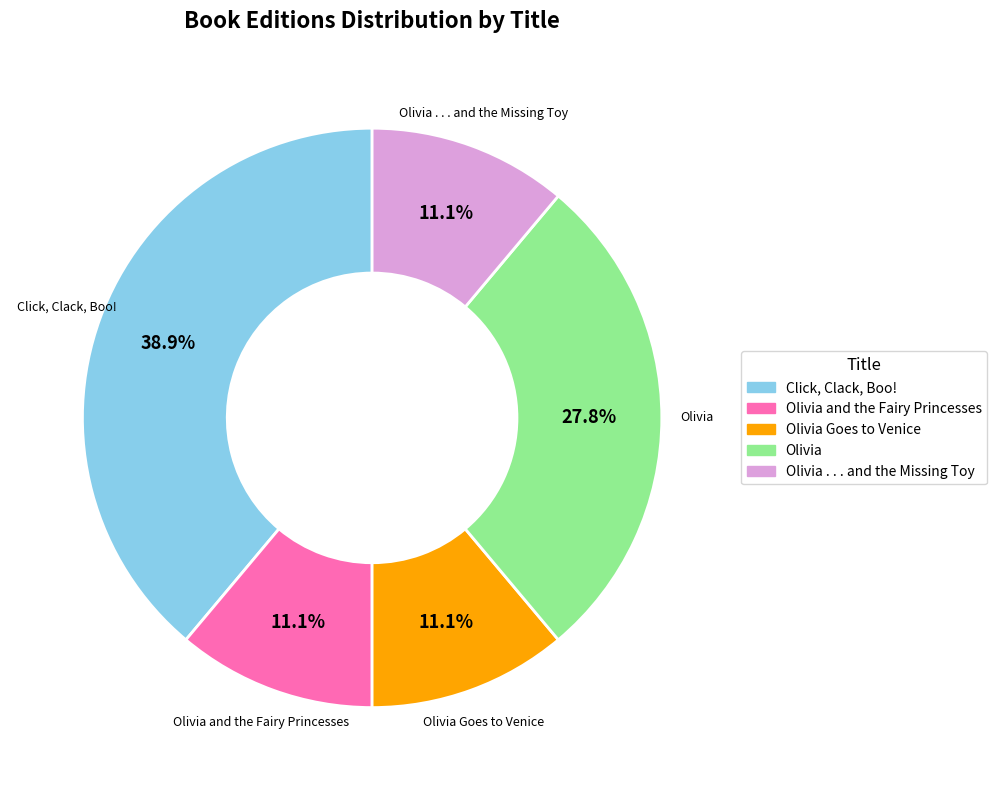

Count the number of slices in the pie.

5